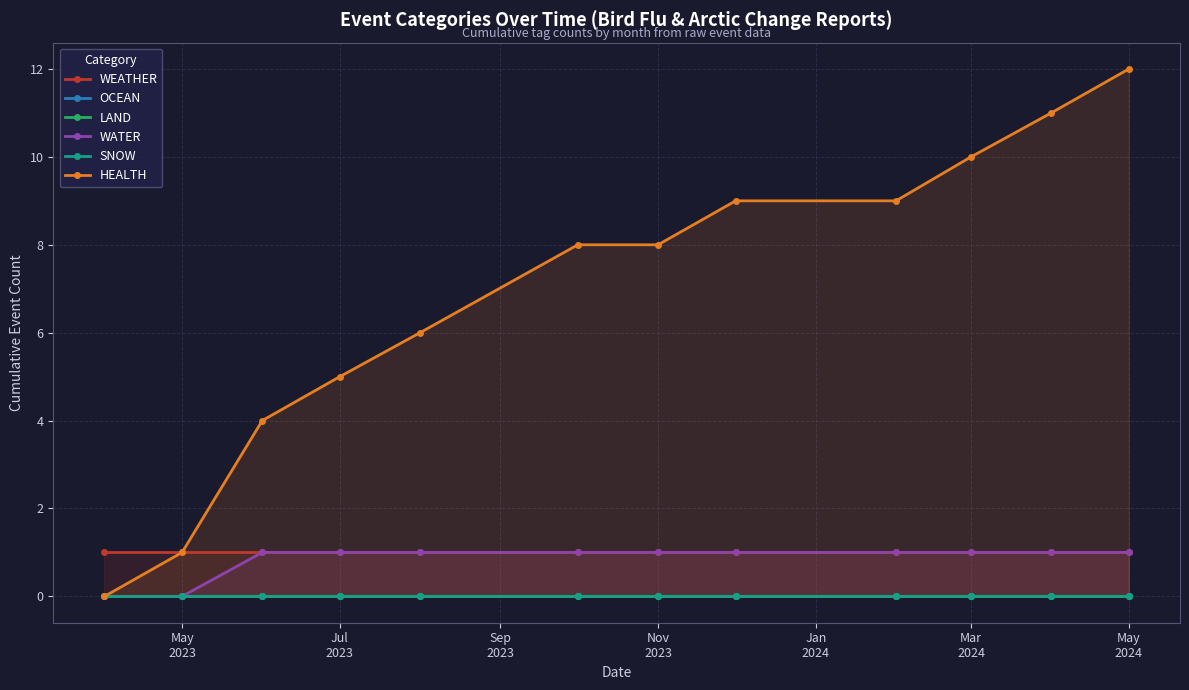

Reading left to right, extract all data points from this chart.

WEATHER: 1	1	1	1	1	1	1	1	1	1	1	1
OCEAN: 0	0	0	0	0	0	0	0	0	0	0	0
LAND: 0	0	0	0	0	0	0	0	0	0	0	0
WATER: 0	0	1	1	1	1	1	1	1	1	1	1
SNOW: 0	0	0	0	0	0	0	0	0	0	0	0
HEALTH: 0	1	4	5	6	8	8	9	9	10	11	12